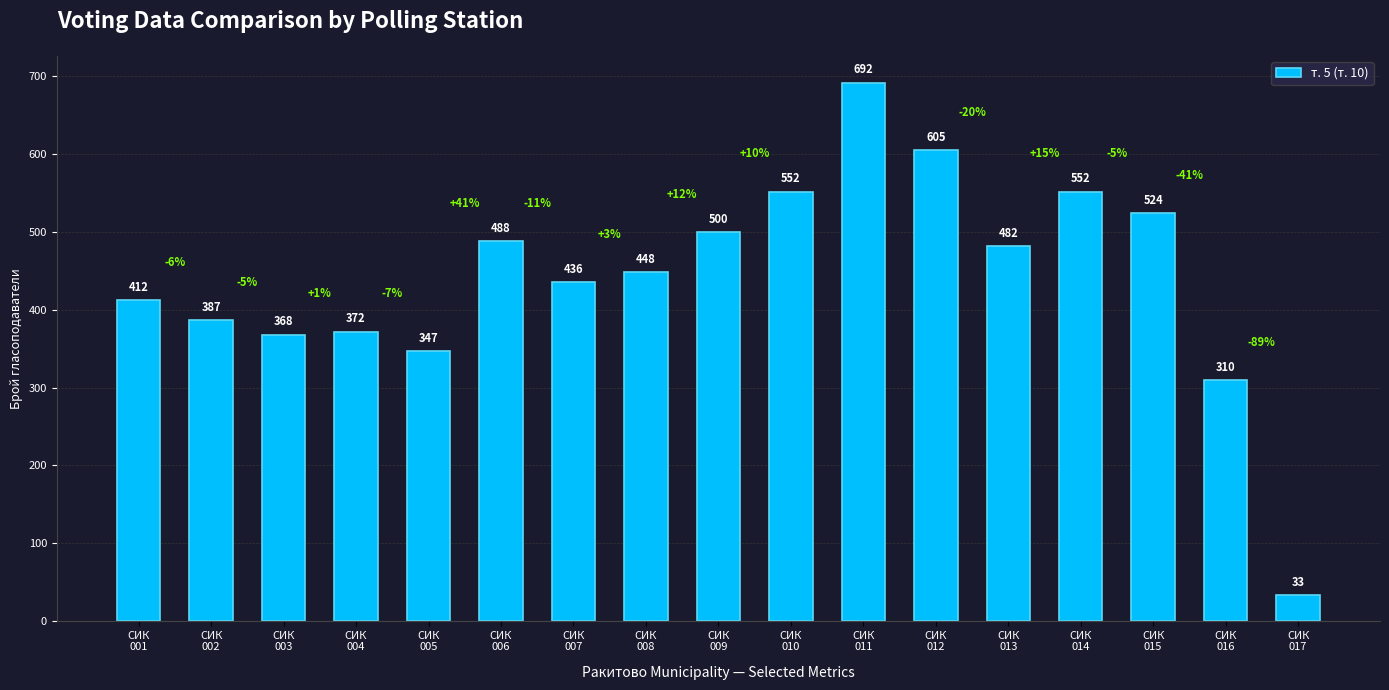

What is the difference between the maximum and minimum values?

659